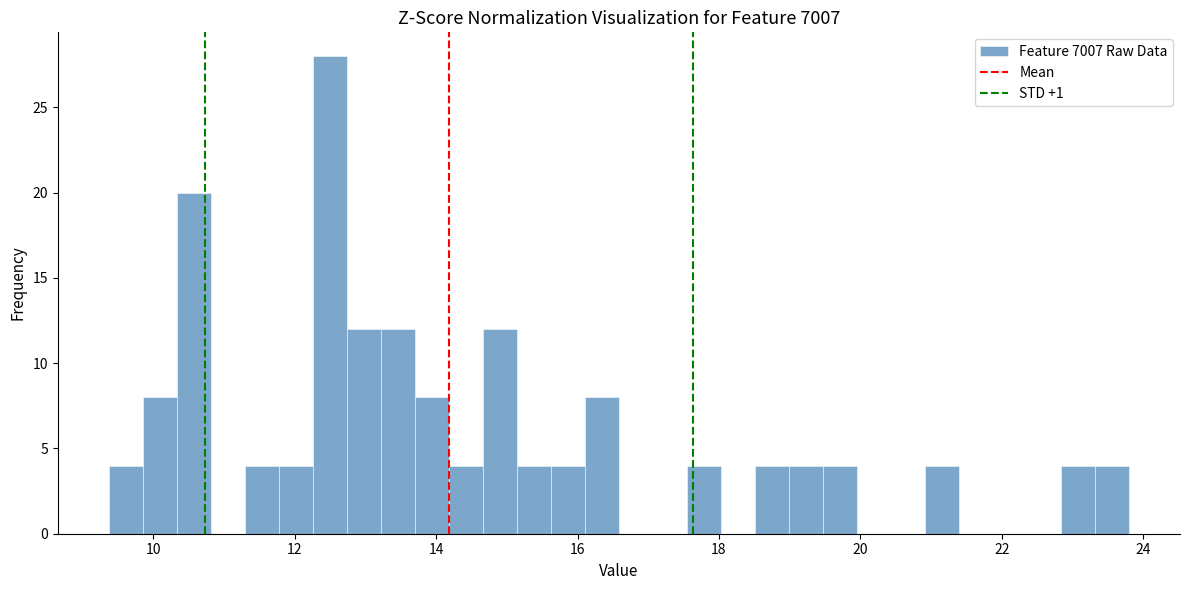

Read against the x-axis, roughly where is the centre of the tallest bar?

12.4